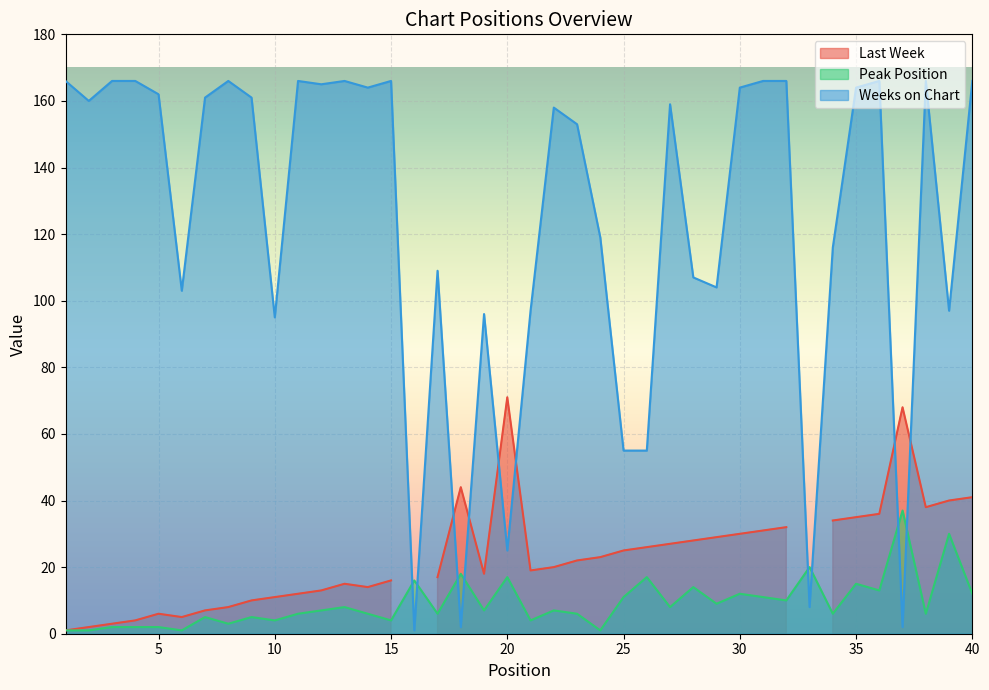

Is the value of Peak Position at 35 greater than the value of Weeks on Chart at 10?

No